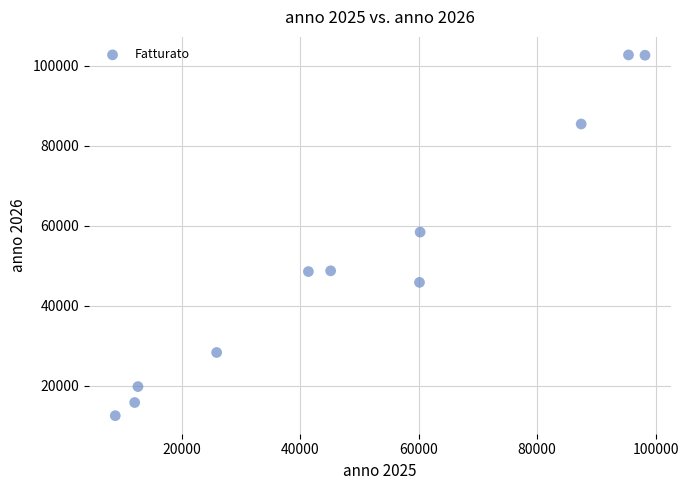

What is the range of X values (max minus min)?

89446.9